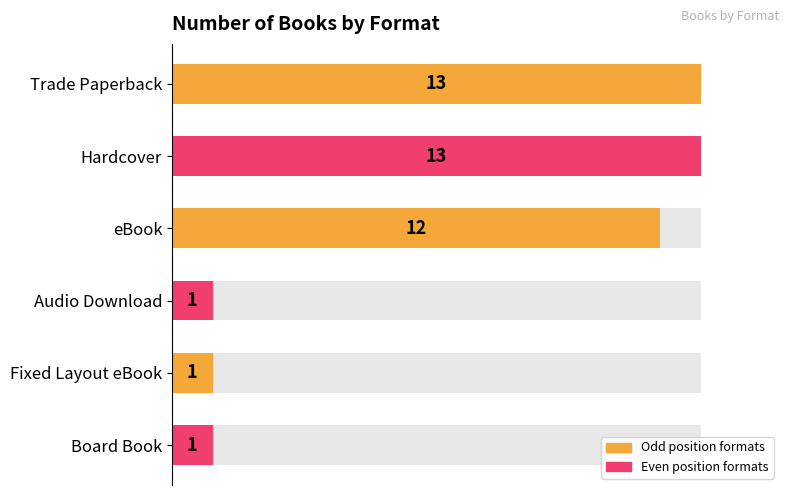

How many data points are above 12?

2